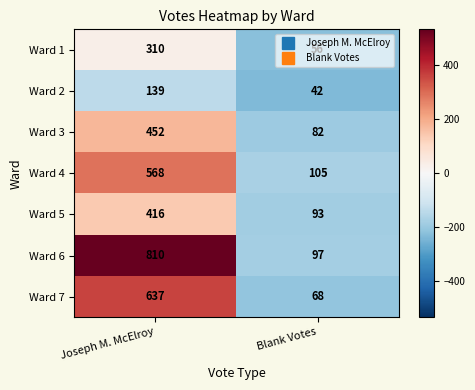

How many data points does each series have?

2